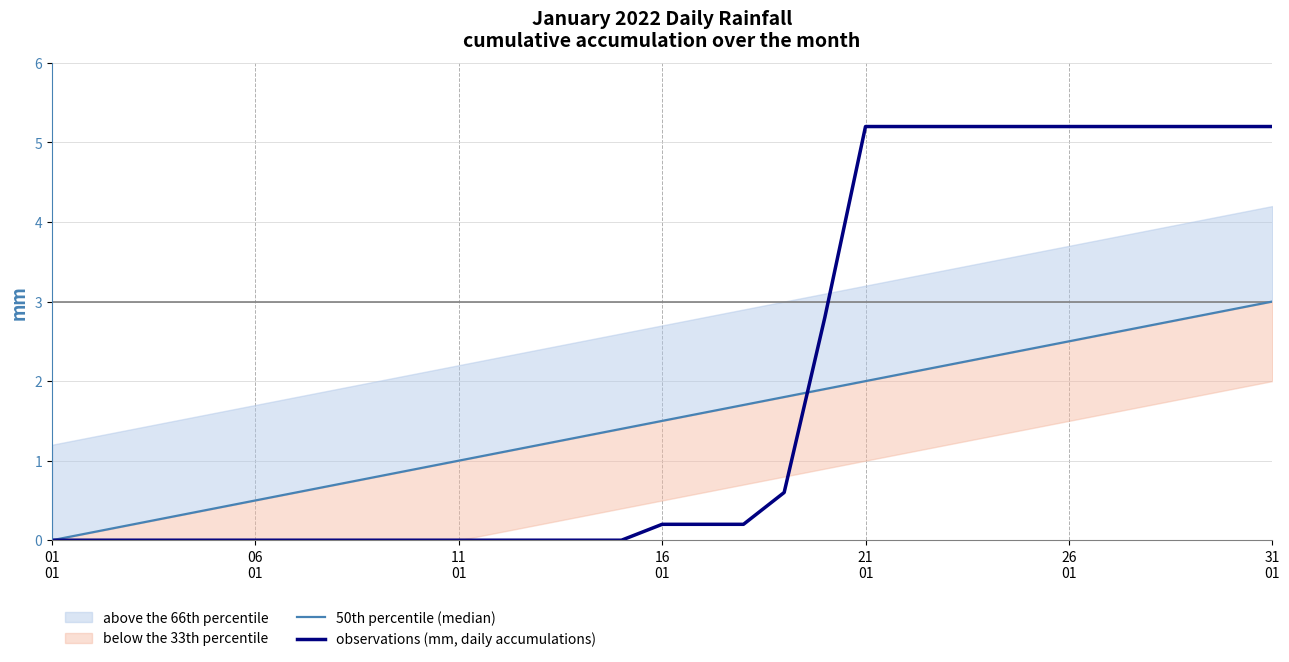

Rank the series at 16 01 from highest to lowest value.

50th percentile (median), observations (mm, daily accumulations)